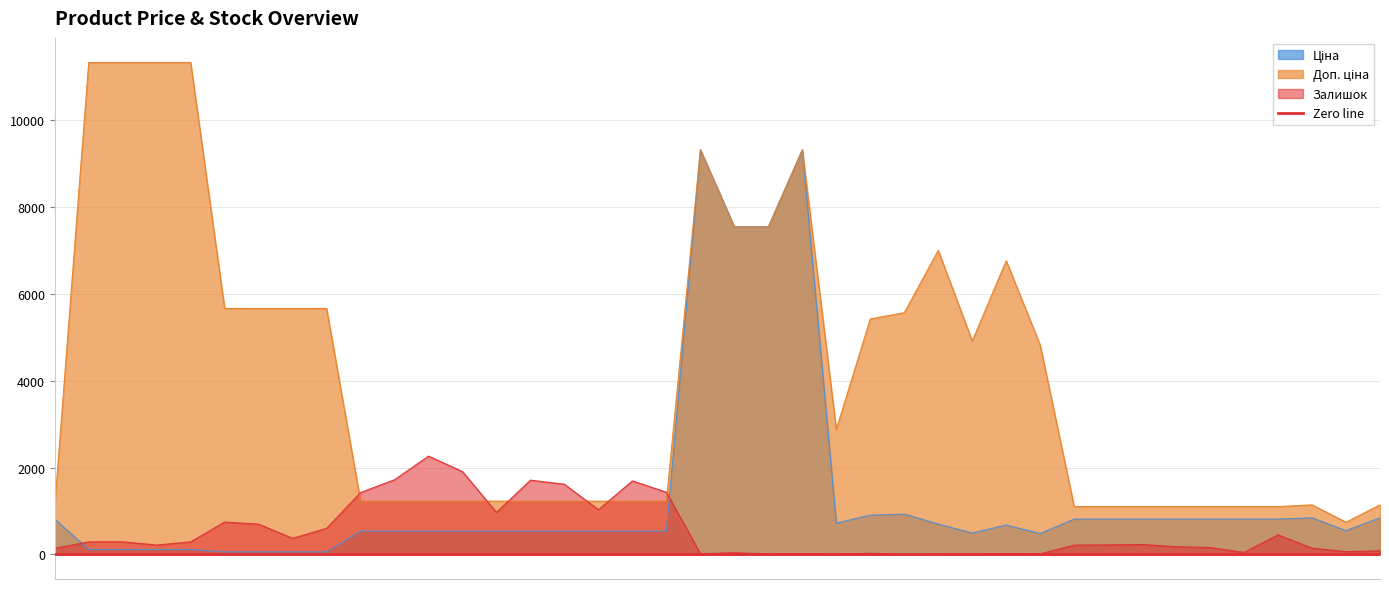

What is the spread (max minus min) of values at 239772179?

11220.7